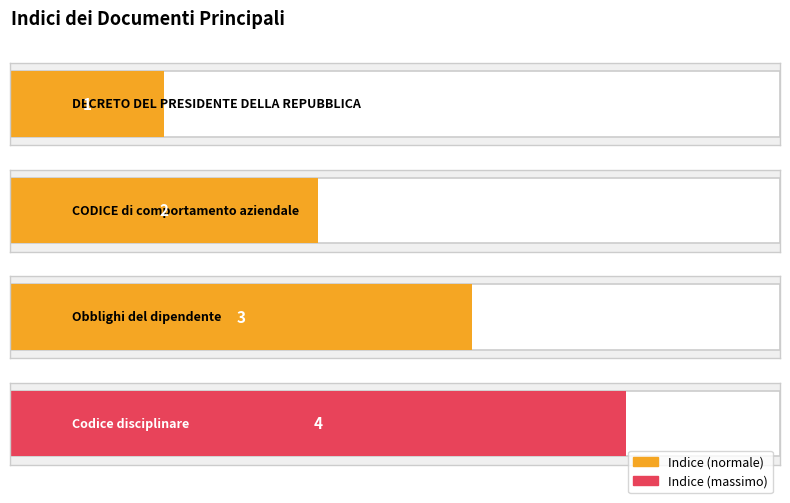

What position from the left is Obblighi del dipendente?

3